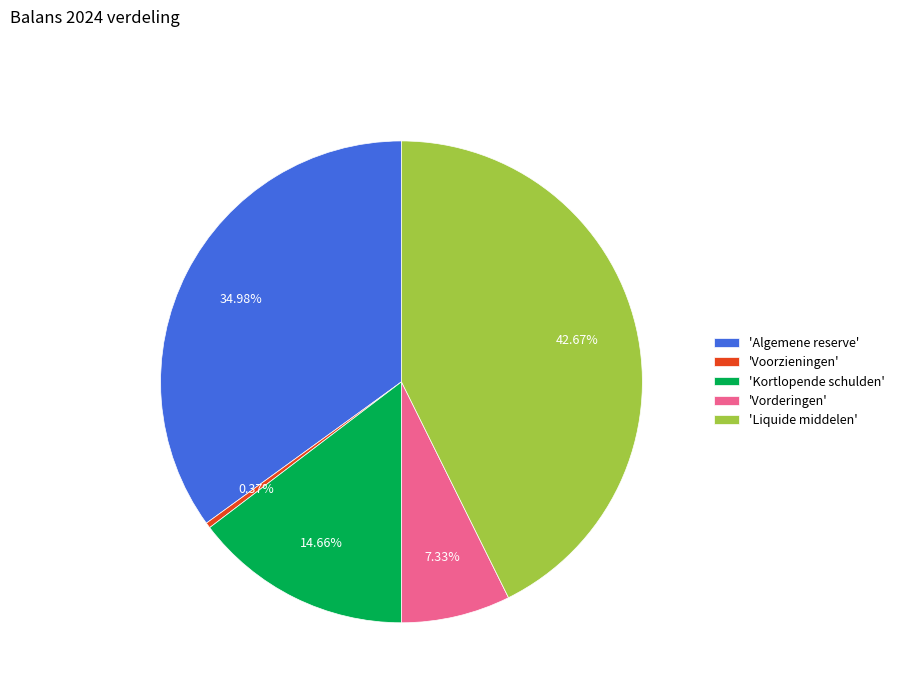

Which slice is the smallest?

'Voorzieningen'